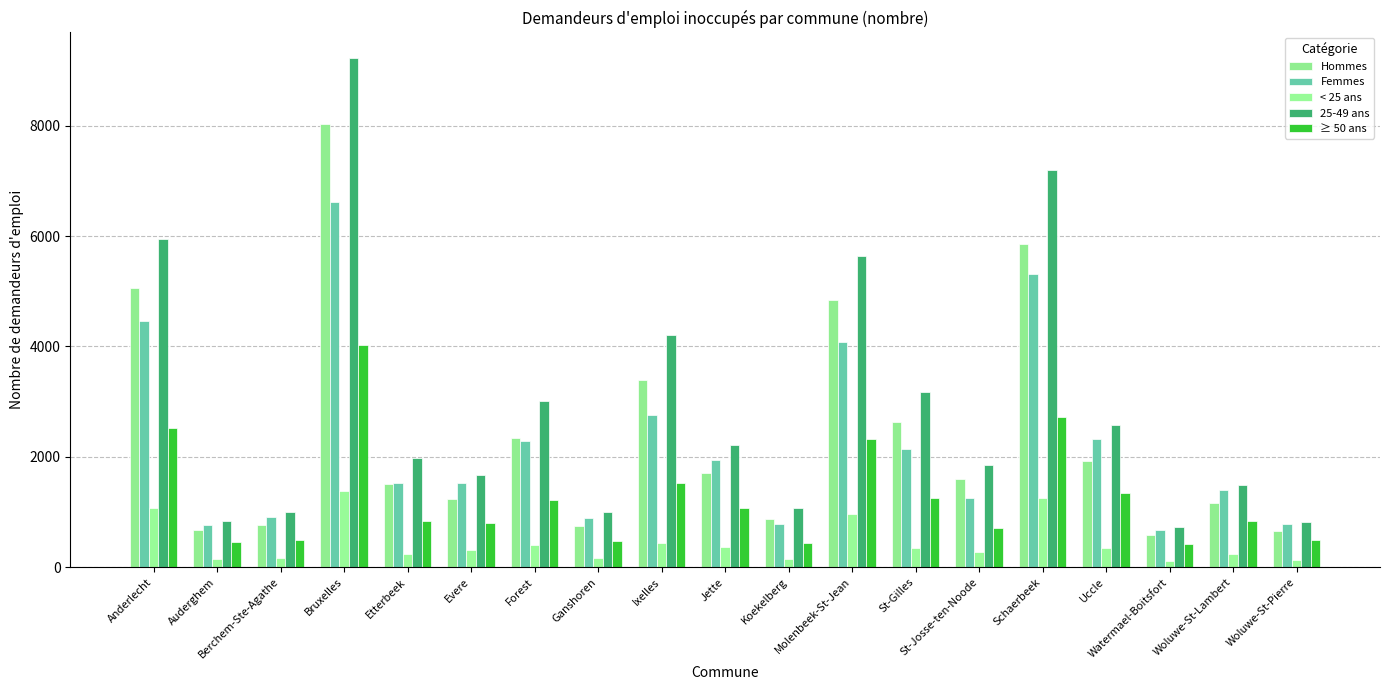

How many groups of bars are there?

19